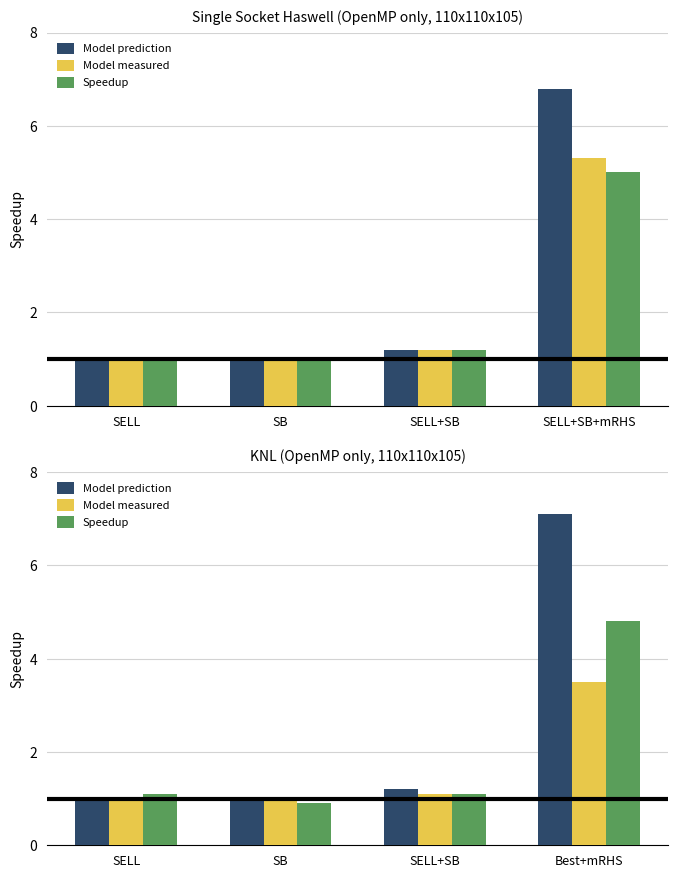

What is the difference between the maximum and second lowest values in the Model prediction series?

6.1